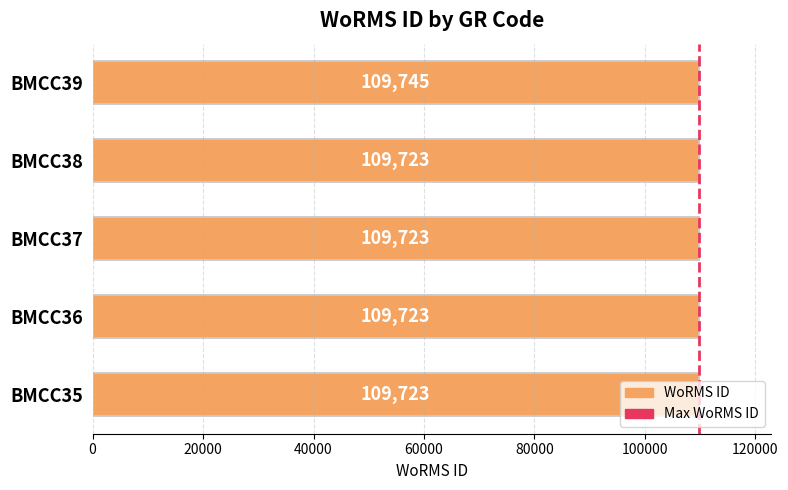

How many bars are there in total?

5